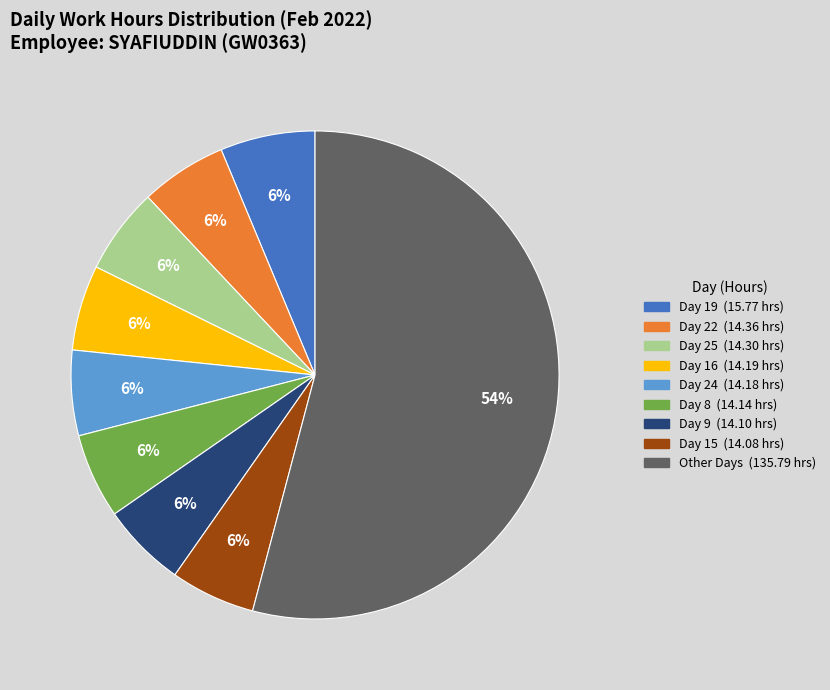

Is there any slice that represents more than half of the pie?

Yes